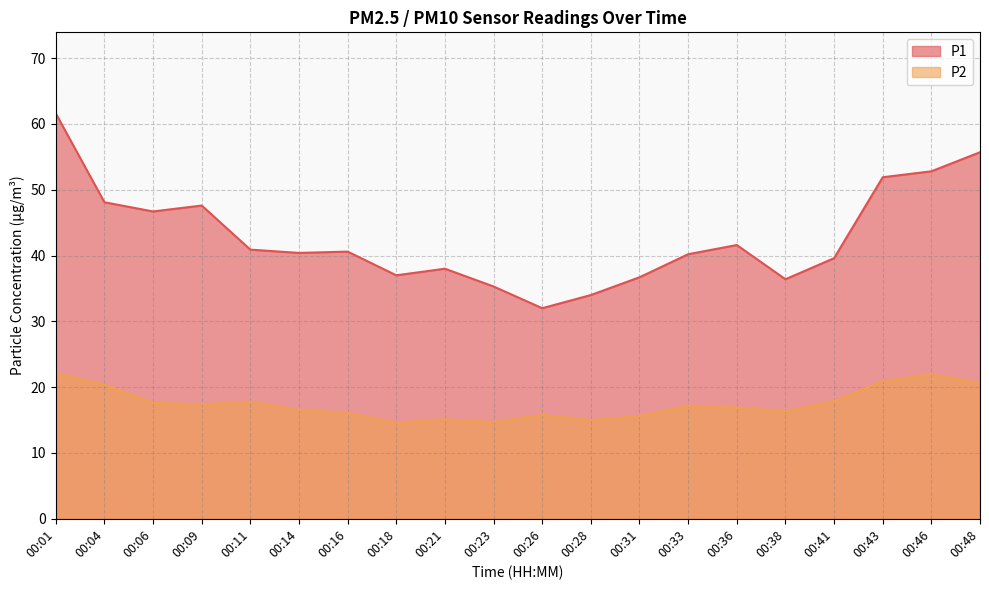

At which label does P1 first exceed 40?

00:01